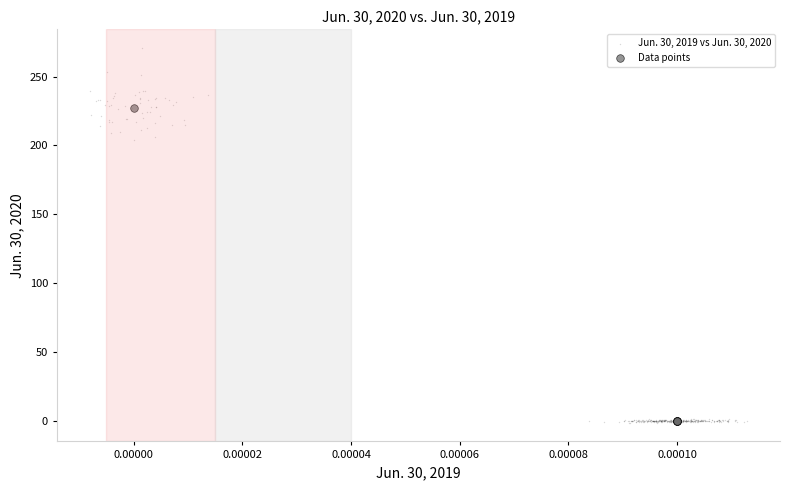

Which series has the widest spread of Y values?

Jun. 30, 2019 vs Jun. 30, 2020